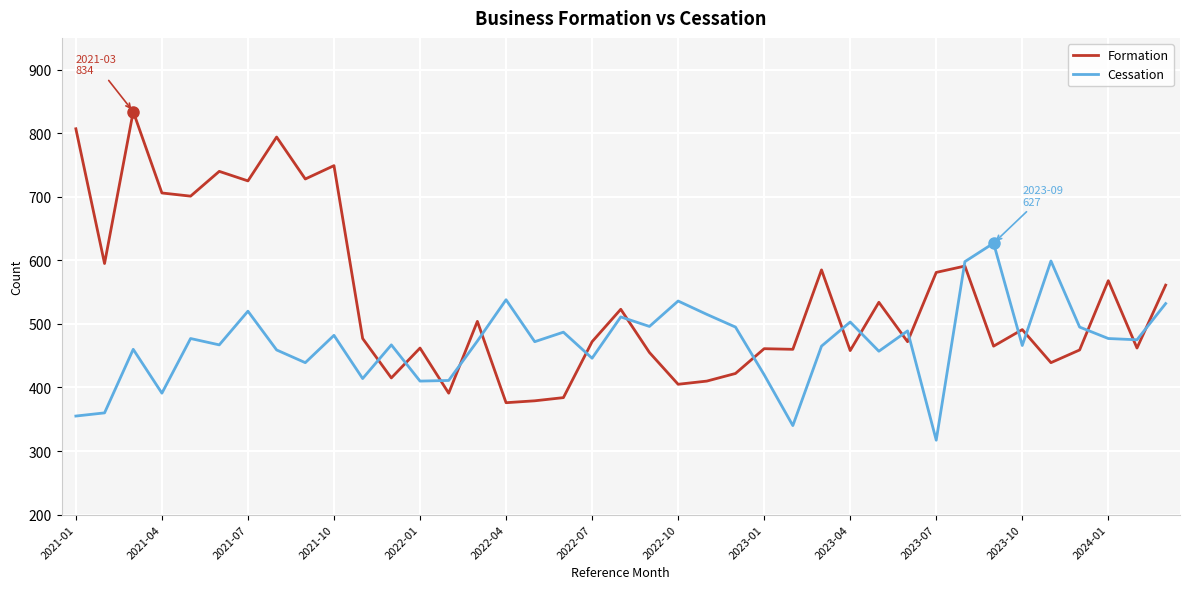

Which series has the largest range (max minus min)?

Formation